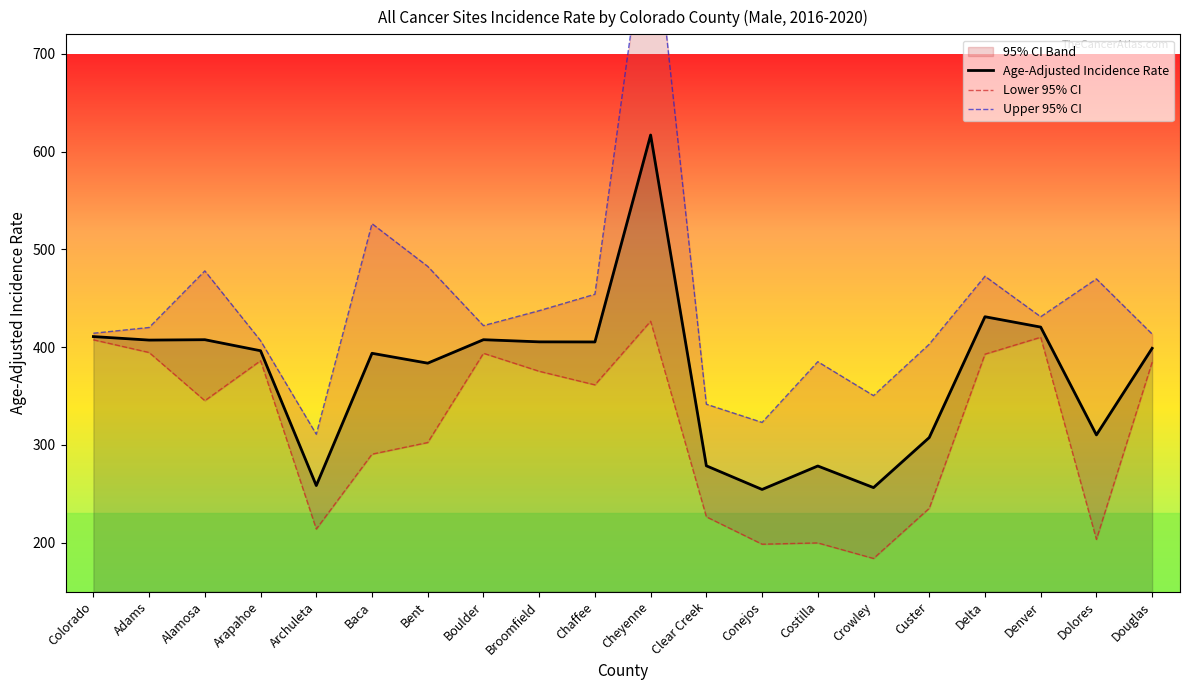

List the series in order of their overall mean, lowest first.

Lower 95% CI, Age-Adjusted Incidence Rate, Upper 95% CI